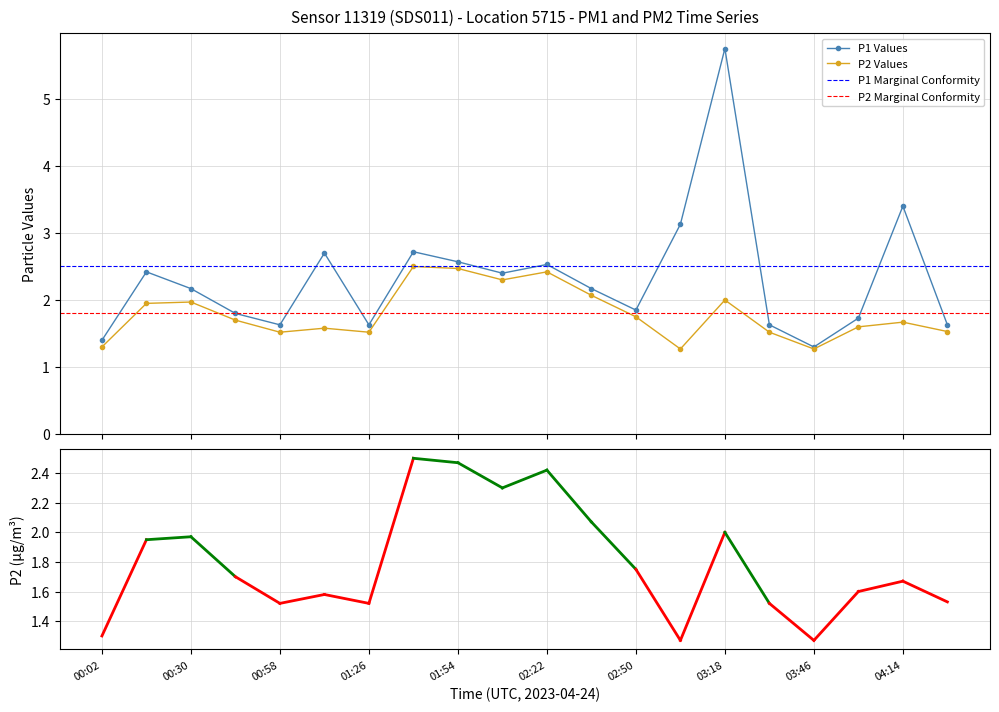

The P1 series shows 5.3 at 03:04. True or false?

False